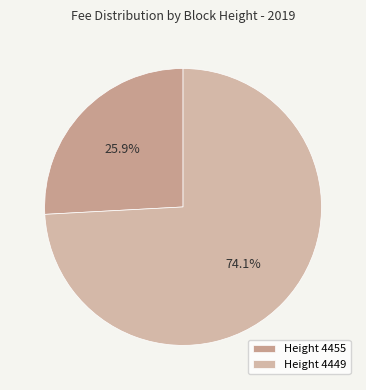

Which category has the biggest portion of the pie?

Height 4449